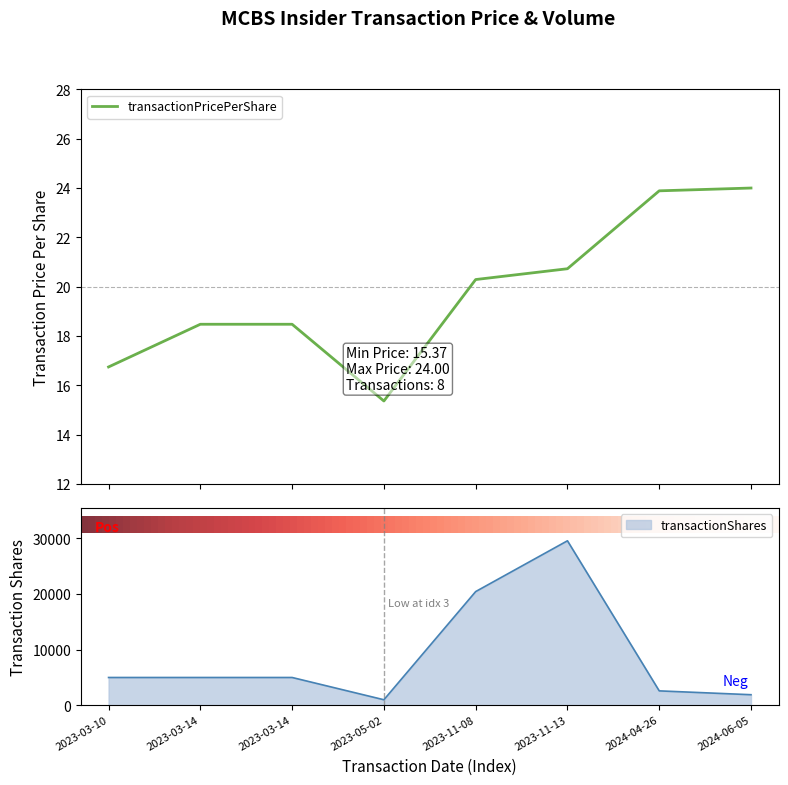

How many values in the transactionPricePerShare series exceed 20?

4